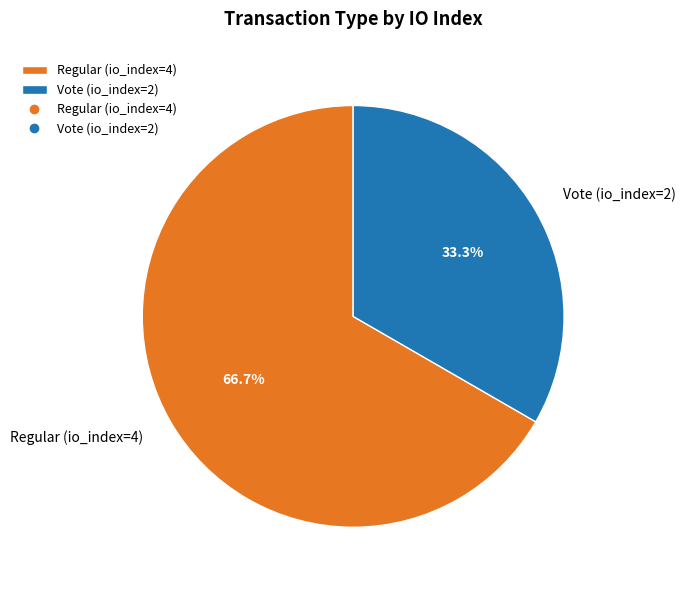

Approximately how many times larger is the value at Vote (io_index=2) compared to Regular (io_index=4)?

0.5